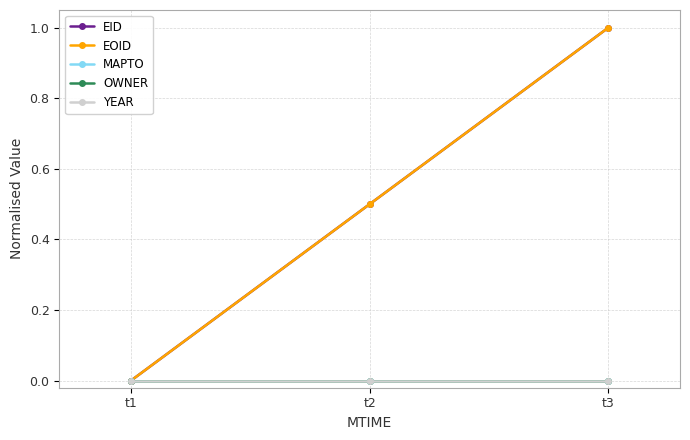

Does the chart have visible grid lines?

Yes